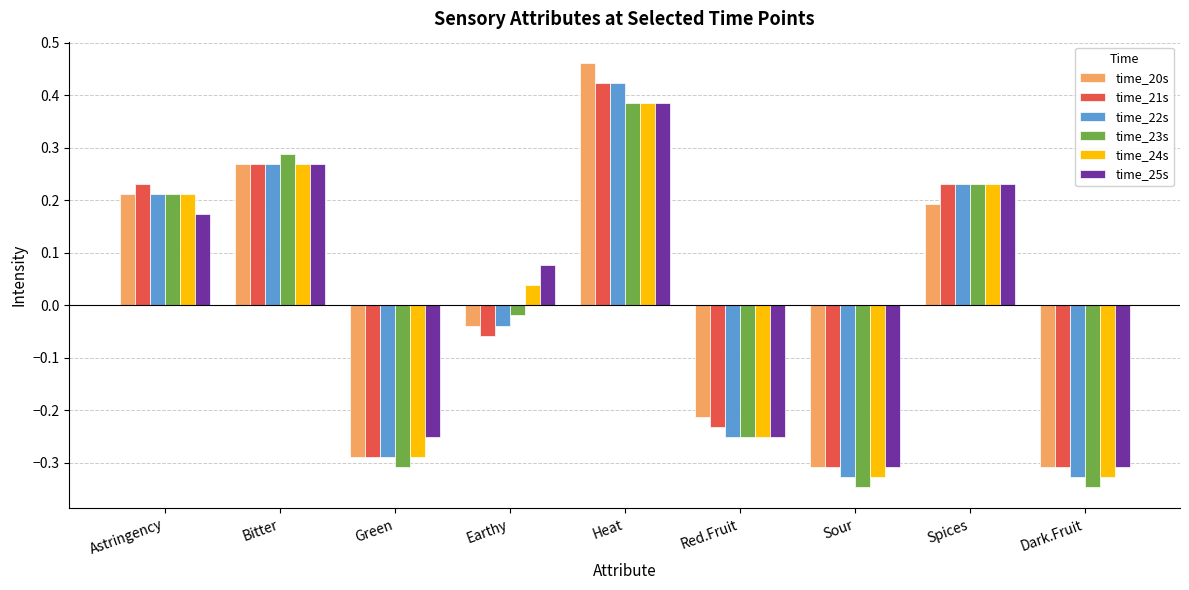

What are all the series names shown in the legend?

time_20s, time_21s, time_22s, time_23s, time_24s, time_25s